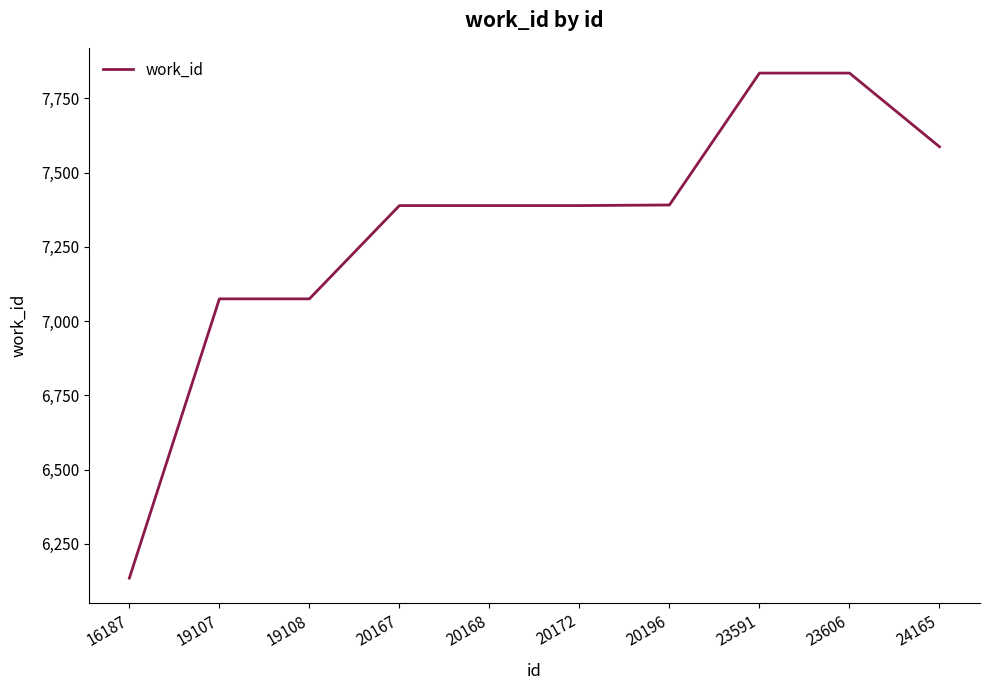

The value at 19108 is 7075. True or false?

True